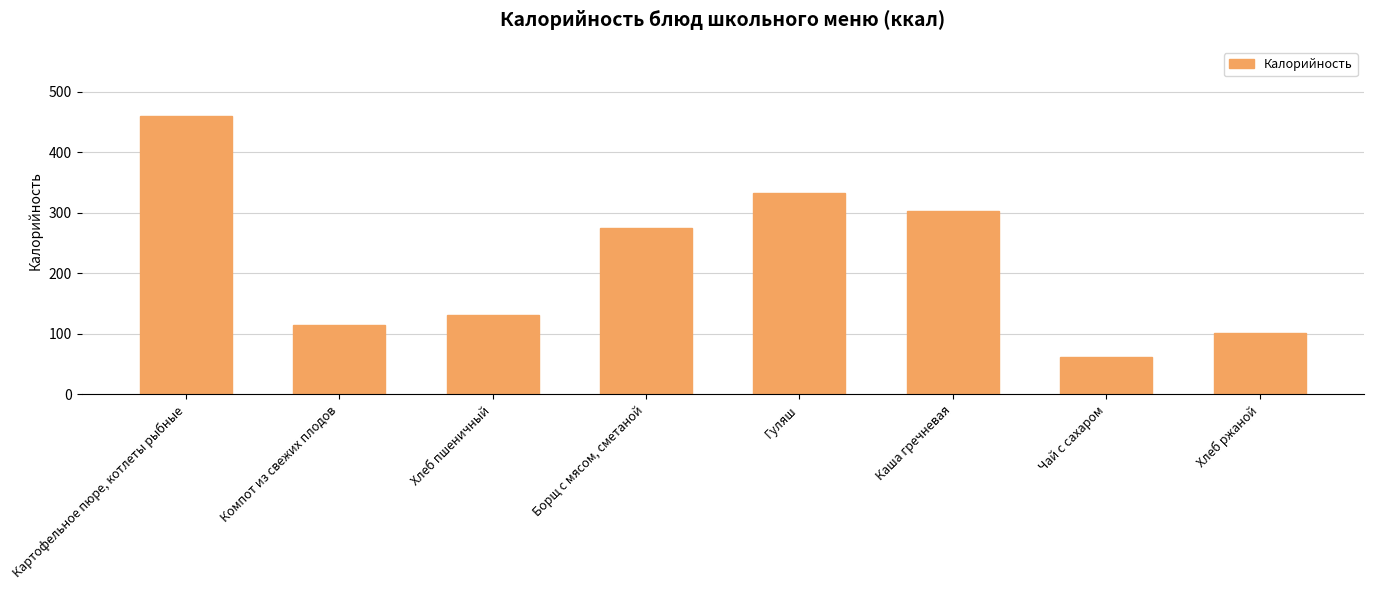

Approximately how many times larger is the value at Хлеб пшеничный compared to Борщ с мясом, сметаной?

0.5